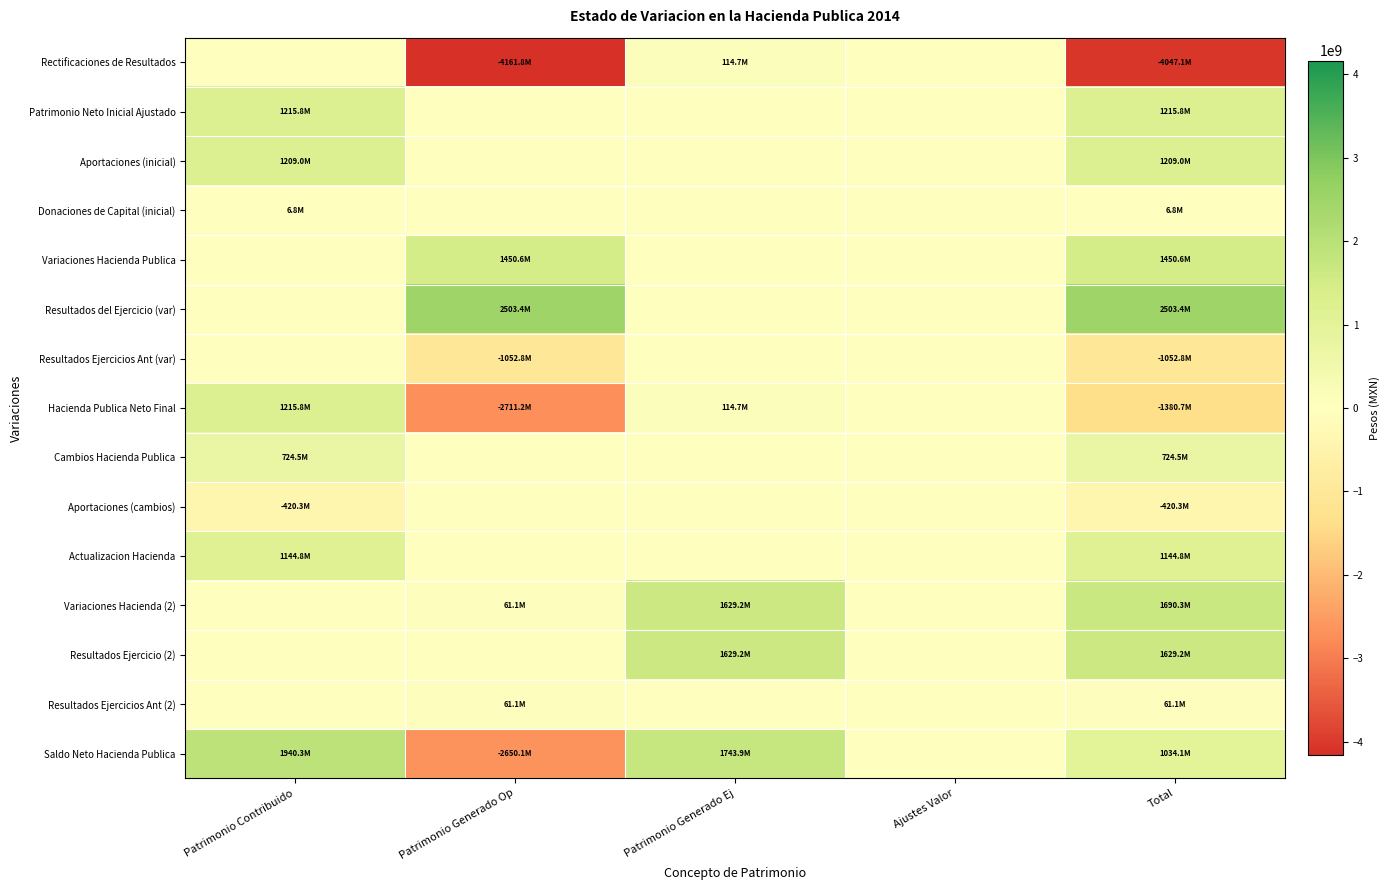

Reading right to left, extract all data points from this chart.

Rectificaciones de Resultados: Total=-4047094889.6	Ajustes Valor=0.0	Patrimonio Generado Ej=114730044.4	Patrimonio Generado Op=-4161824934.0	Patrimonio Contribuido=0.0
Patrimonio Neto Inicial Ajustado: Total=1215827348.5	Ajustes Valor=0.0	Patrimonio Generado Ej=0.0	Patrimonio Generado Op=0.0	Patrimonio Contribuido=1215827348.5
Aportaciones (inicial): Total=1209027081.6	Ajustes Valor=0.0	Patrimonio Generado Ej=0.0	Patrimonio Generado Op=0.0	Patrimonio Contribuido=1209027081.6
Donaciones de Capital (inicial): Total=6800266.9	Ajustes Valor=0.0	Patrimonio Generado Ej=0.0	Patrimonio Generado Op=0.0	Patrimonio Contribuido=6800266.9
Variaciones Hacienda Publica: Total=1450593823.5	Ajustes Valor=0.0	Patrimonio Generado Ej=0.0	Patrimonio Generado Op=1450593823.5	Patrimonio Contribuido=0.0
Resultados del Ejercicio (var): Total=2503354584.0	Ajustes Valor=0.0	Patrimonio Generado Ej=0.0	Patrimonio Generado Op=2503354584.0	Patrimonio Contribuido=0.0
Resultados Ejercicios Ant (var): Total=-1052760760.5	Ajustes Valor=0.0	Patrimonio Generado Ej=0.0	Patrimonio Generado Op=-1052760760.5	Patrimonio Contribuido=0.0
Hacienda Publica Neto Final: Total=-1380673717.6	Ajustes Valor=0.0	Patrimonio Generado Ej=114730044.4	Patrimonio Generado Op=-2711231110.5	Patrimonio Contribuido=1215827348.5
Cambios Hacienda Publica: Total=724487657.6	Ajustes Valor=0.0	Patrimonio Generado Ej=0.0	Patrimonio Generado Op=0.0	Patrimonio Contribuido=724487657.6
Aportaciones (cambios): Total=-420278203.1	Ajustes Valor=0.0	Patrimonio Generado Ej=0.0	Patrimonio Generado Op=0.0	Patrimonio Contribuido=-420278203.1
Actualizacion Hacienda: Total=1144765846.7	Ajustes Valor=0.0	Patrimonio Generado Ej=0.0	Patrimonio Generado Op=0.0	Patrimonio Contribuido=1144765846.7
Variaciones Hacienda (2): Total=1690321692.1	Ajustes Valor=0.0	Patrimonio Generado Ej=1629208499.3	Patrimonio Generado Op=61113192.8	Patrimonio Contribuido=0.0
Resultados Ejercicio (2): Total=1629208499.3	Ajustes Valor=0.0	Patrimonio Generado Ej=1629208499.3	Patrimonio Generado Op=0.0	Patrimonio Contribuido=0.0
Resultados Ejercicios Ant (2): Total=61113192.8	Ajustes Valor=0.0	Patrimonio Generado Ej=0.0	Patrimonio Generado Op=61113192.8	Patrimonio Contribuido=0.0
Saldo Neto Hacienda Publica: Total=1034135632.1	Ajustes Valor=0.0	Patrimonio Generado Ej=1743938543.7	Patrimonio Generado Op=-2650117917.8	Patrimonio Contribuido=1940315006.1